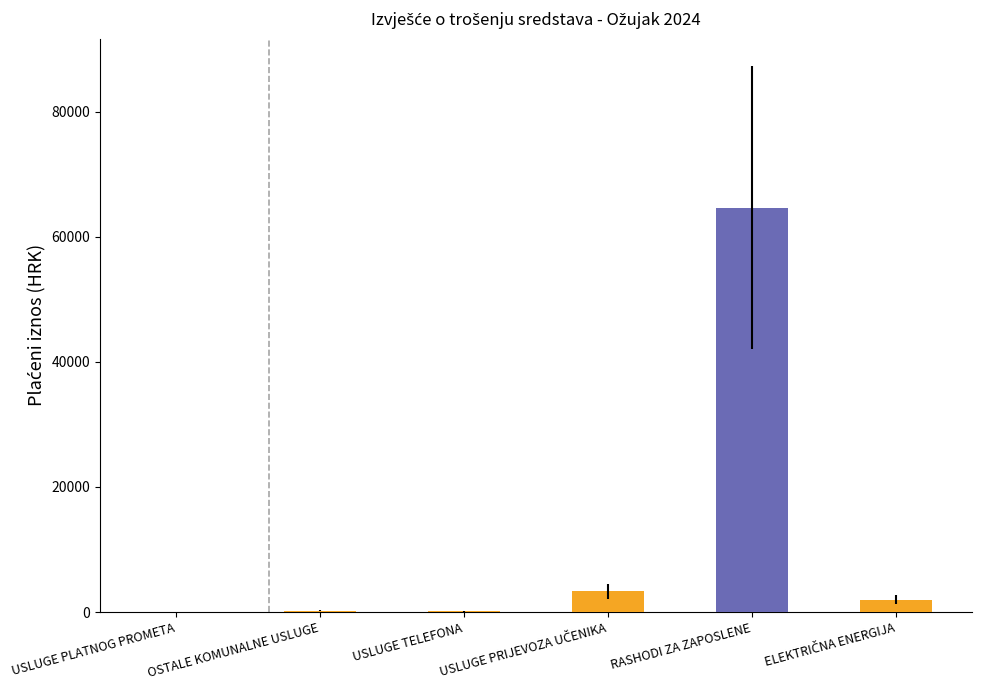

True or false: the data shows 36.0 at USLUGE PLATNOG PROMETA.

True